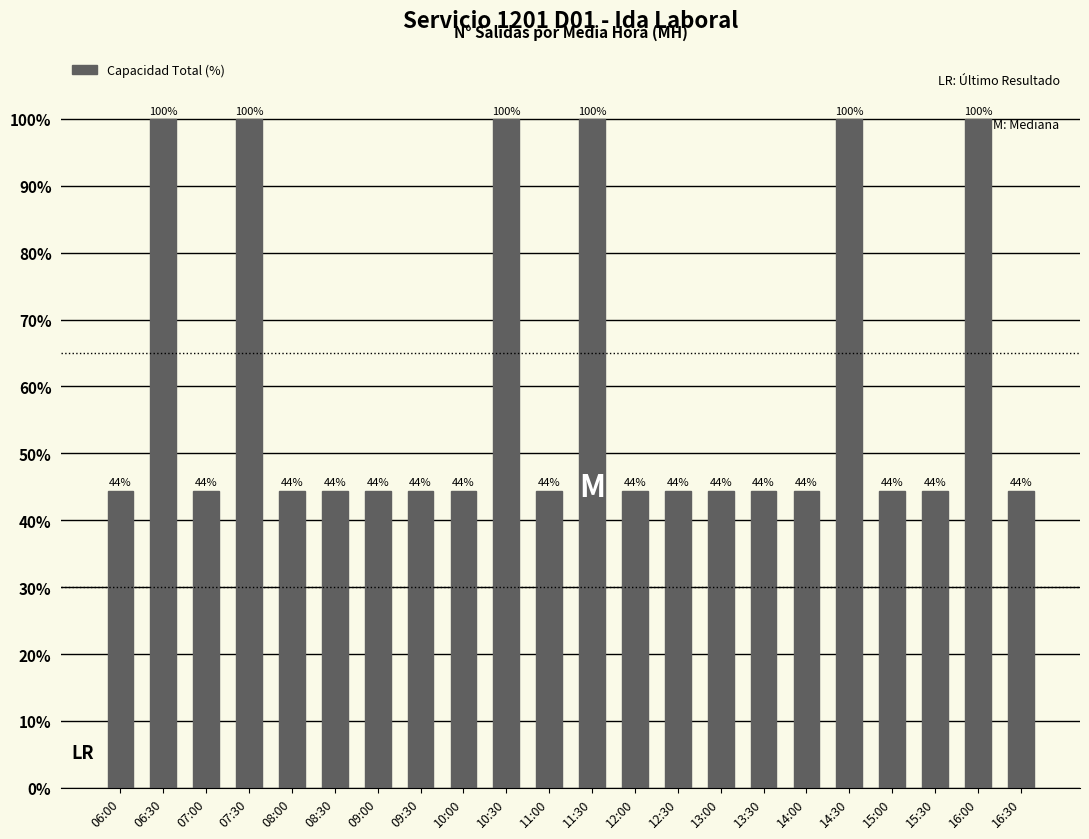

What is the value of the 3rd bar from the left?

44.4